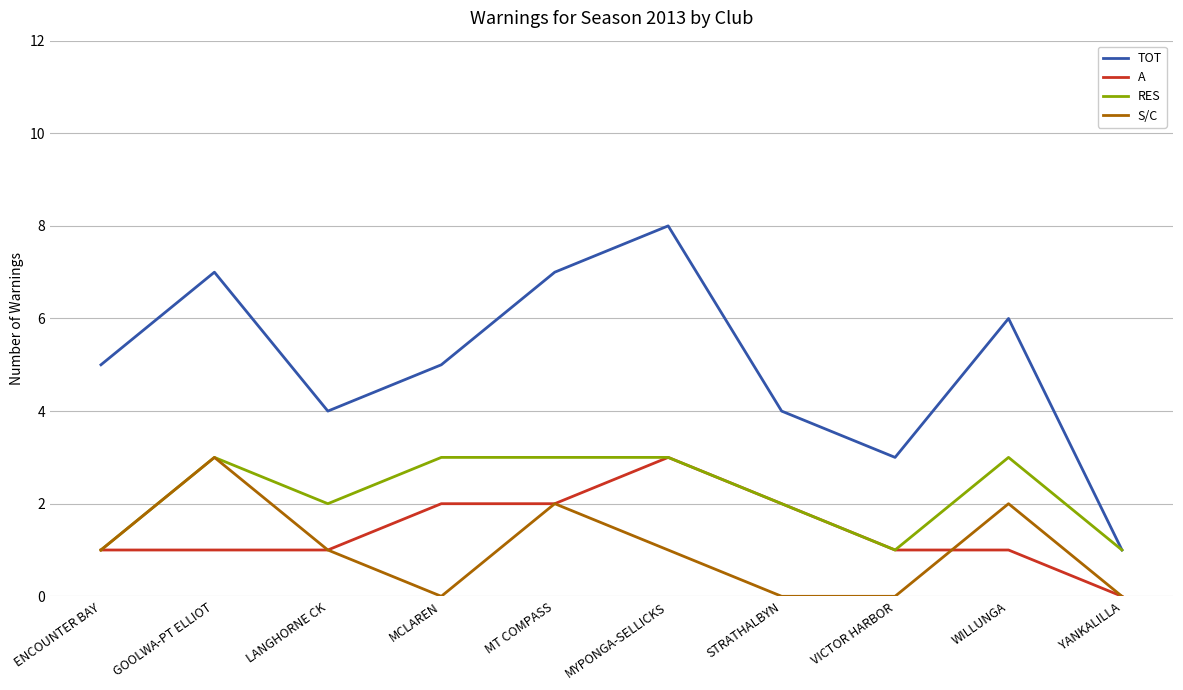

Which series has the largest range (max minus min)?

TOT